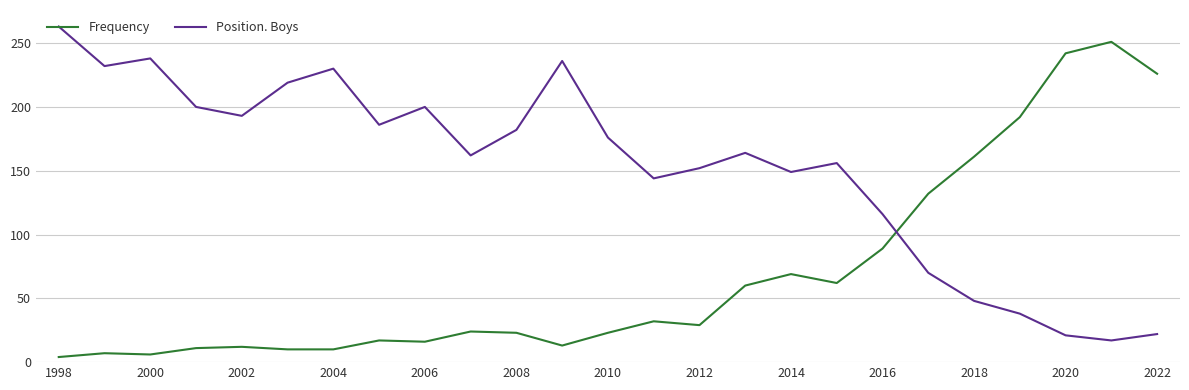

In Position. Boys, how many points are higher than both neighbors (excluding endpoints)?

6